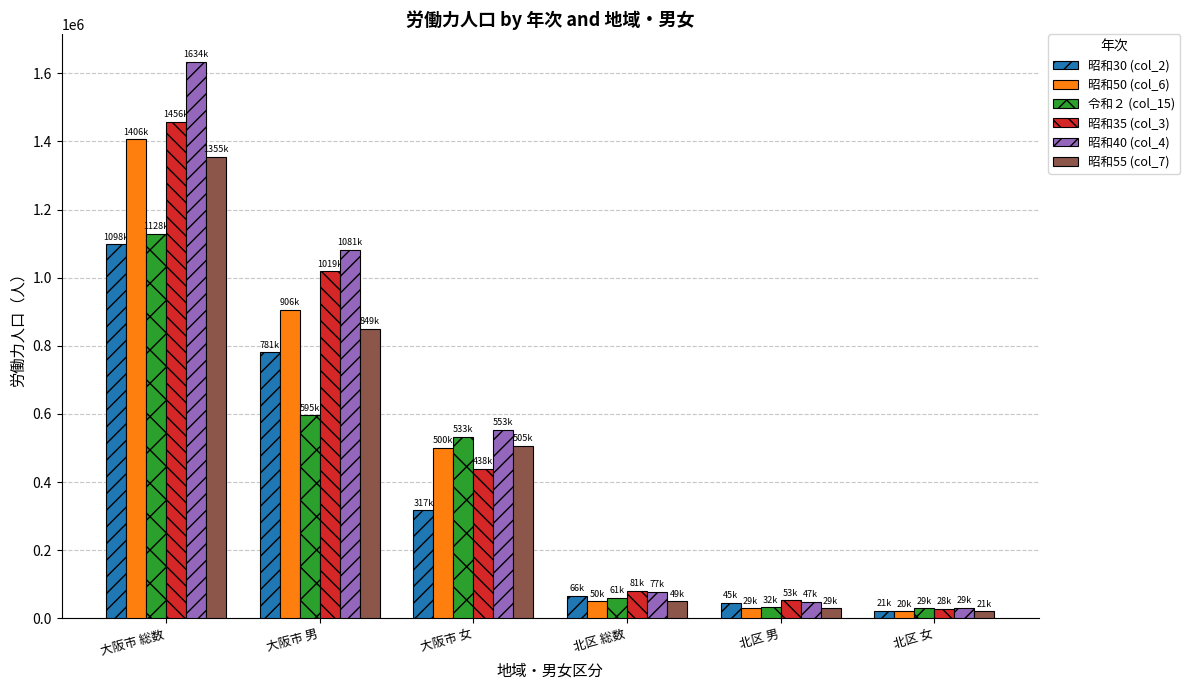

What is the difference between the highest and lowest values at 北区 女?

9085